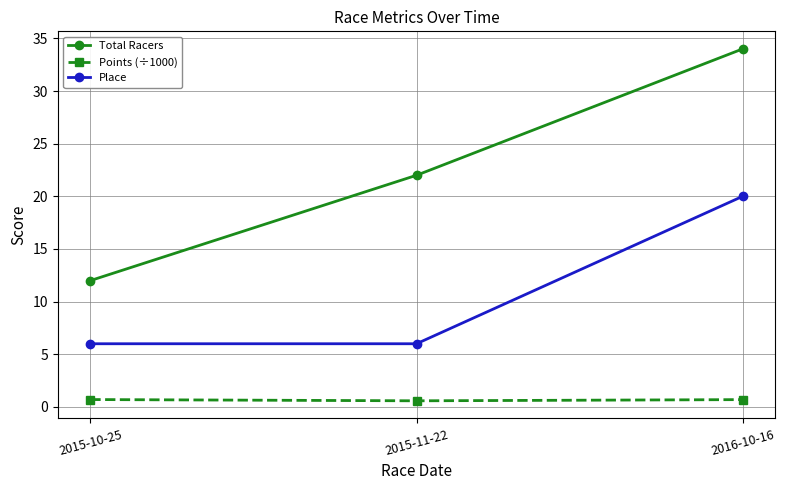

What is the difference between the highest and lowest values at 2015-10-25?

11.3